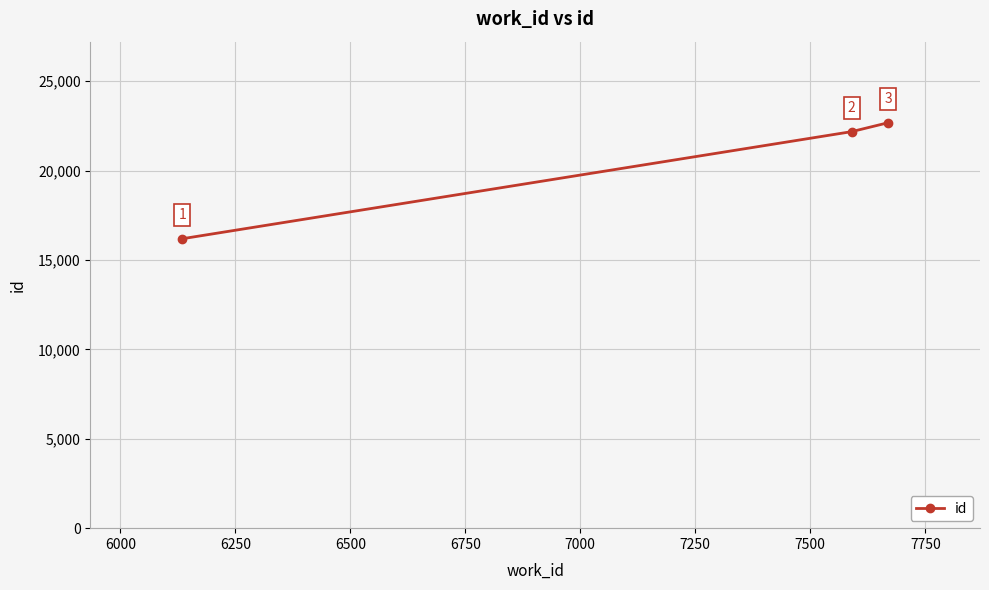

How many series are shown in this chart?

1